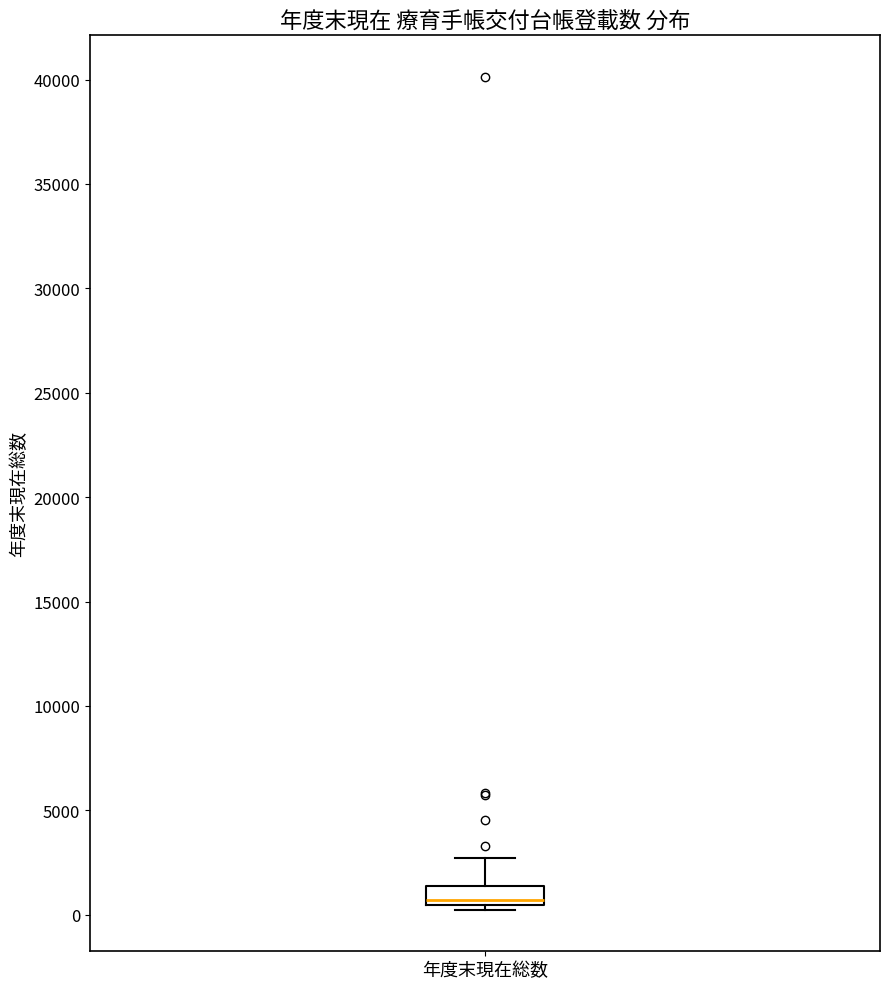

Where is the upper edge of the box for 年度末現在総数 on the y-axis? The values are not printed on the chart, so give them approximately, as read against the axis.

1500